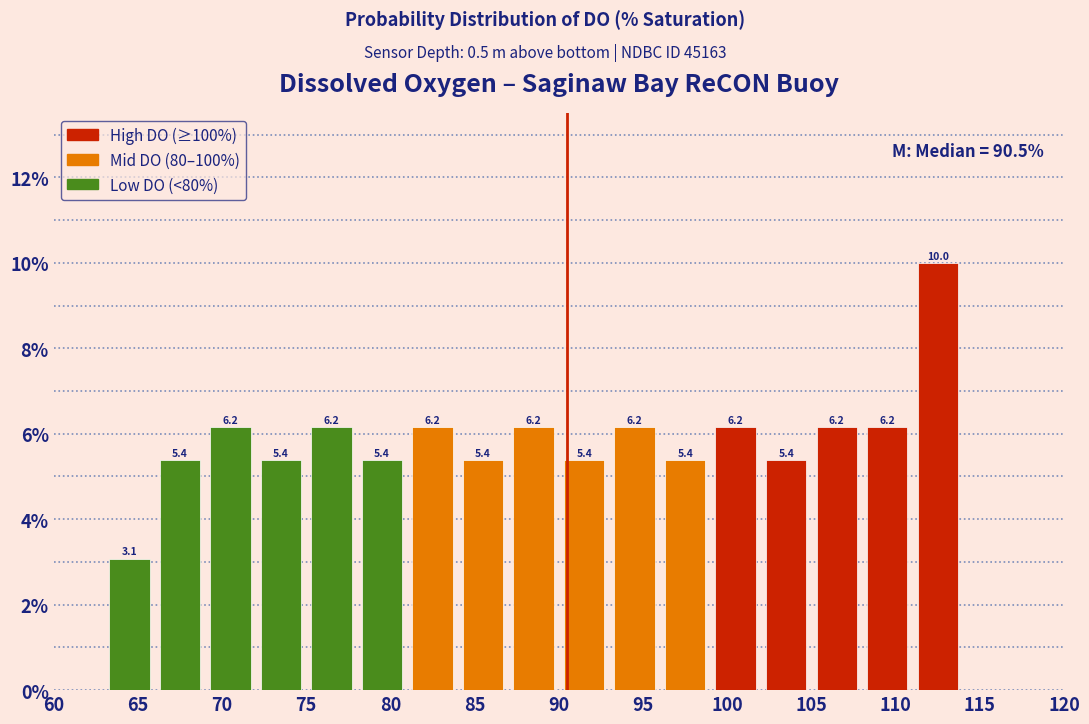

Which range on the x-axis has the tallest bar?

111 to 114